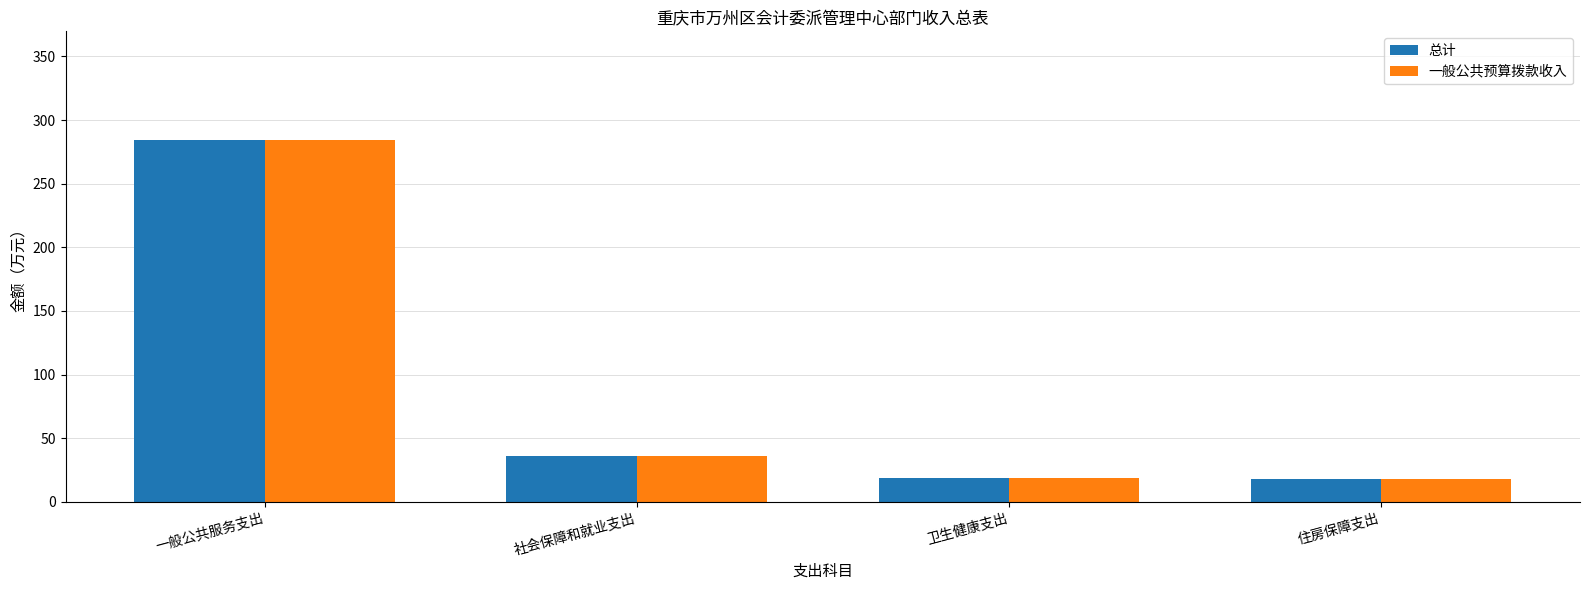

Read the 总计 value at 社会保障和就业支出.

35.8